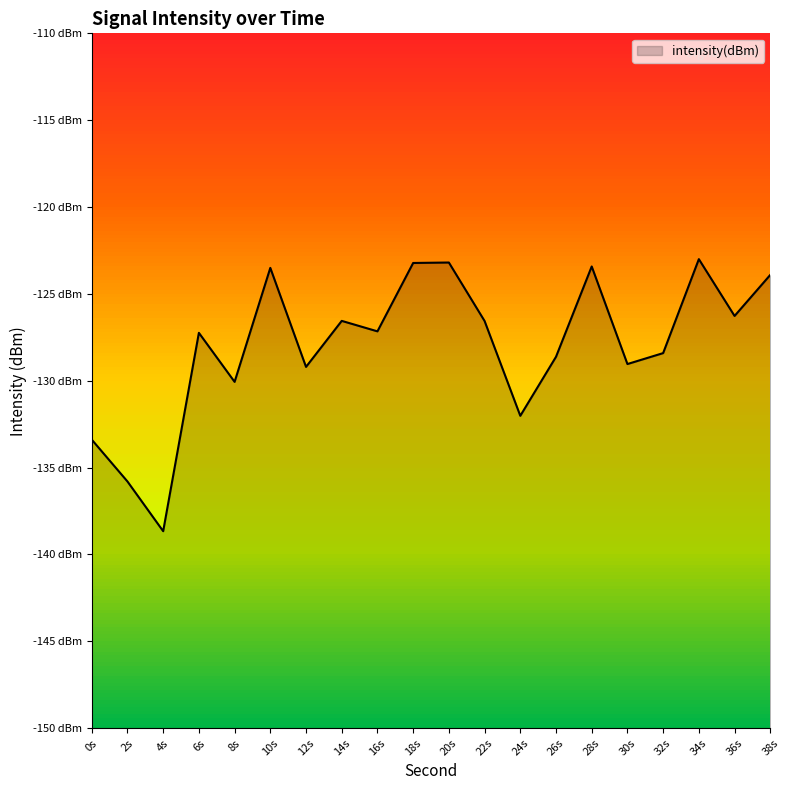

Where is the data nearest to the value -130?

8s